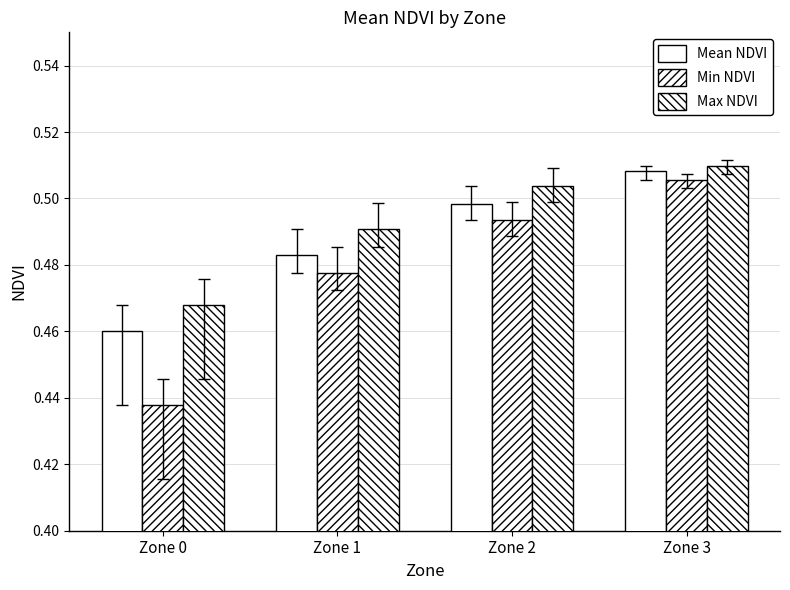

The value of Max NDVI at Zone 1 is 0.5. True or false?

True